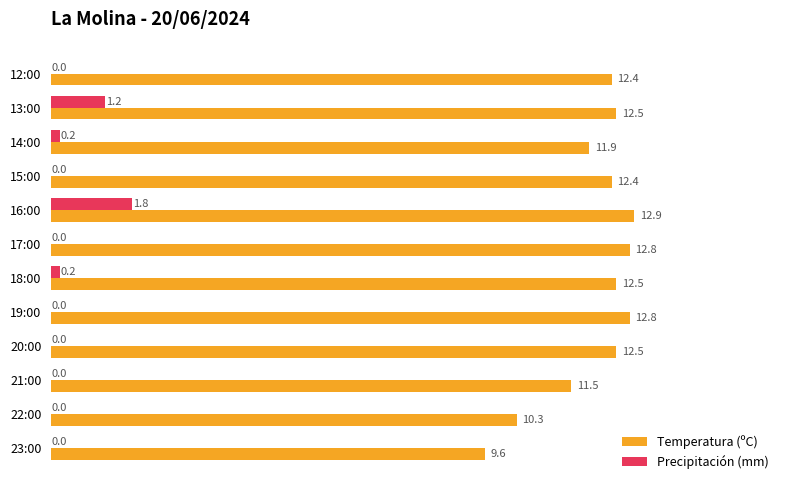

True or false: Precipitación (mm) has a value of 0.2 at 14:00.

True